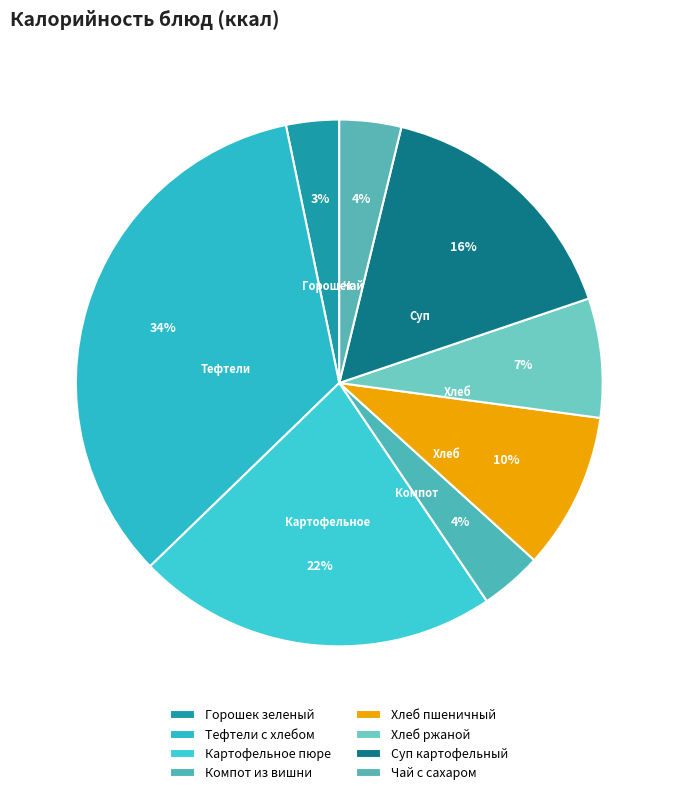

Rank the categories by value from highest to lowest.

Тефтели c хлебом, Картофельное пюре, Суп картофельный, Хлеб пшеничный, Хлеб ржаной, Компот из вишни, Чай с сахаром, Горошек зеленый